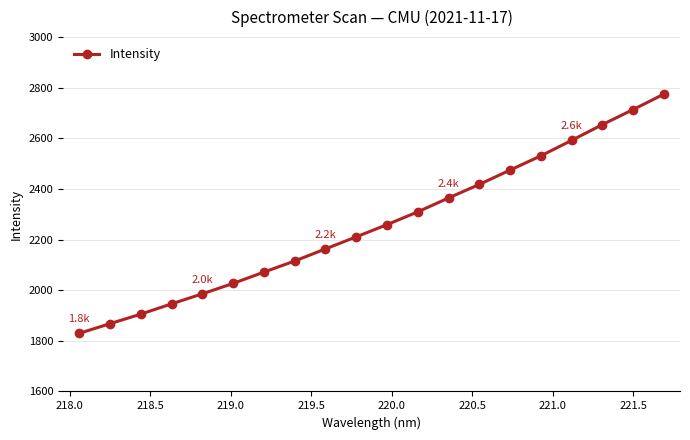

Does the chart have visible grid lines?

Yes